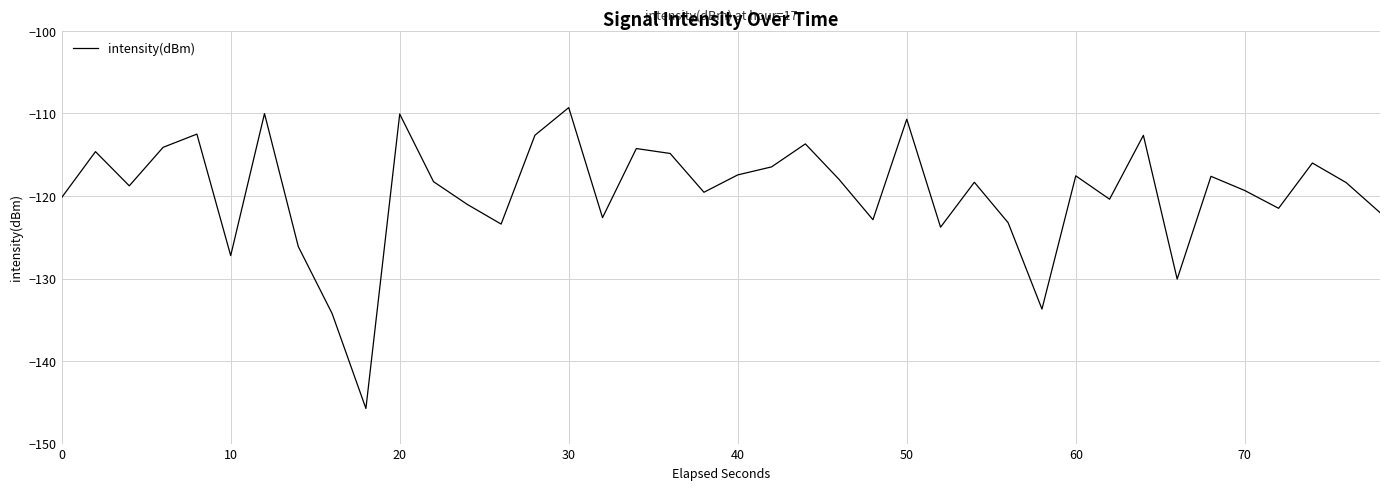

What is the maximum value shown in the chart?

-109.3